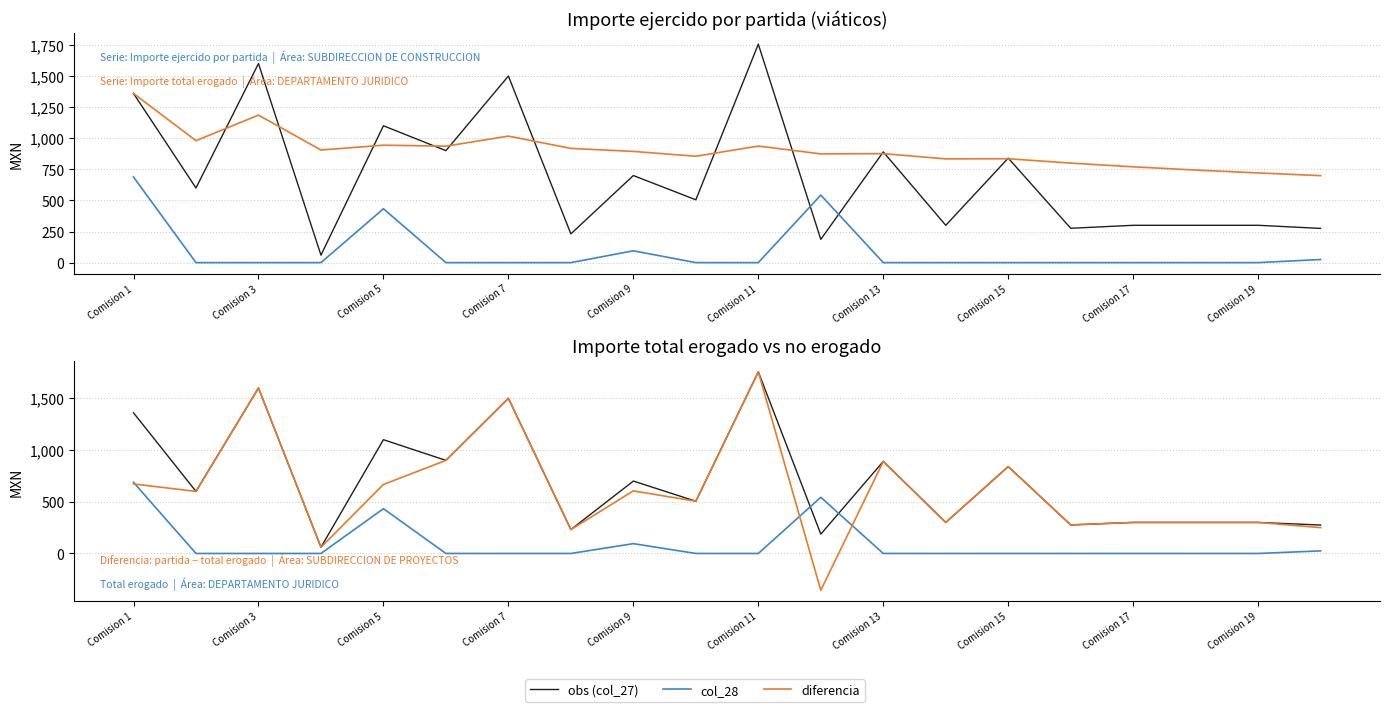

True or false: Importe total erogado (col_28) and Promedio acumulado partida intersect in this chart.

False